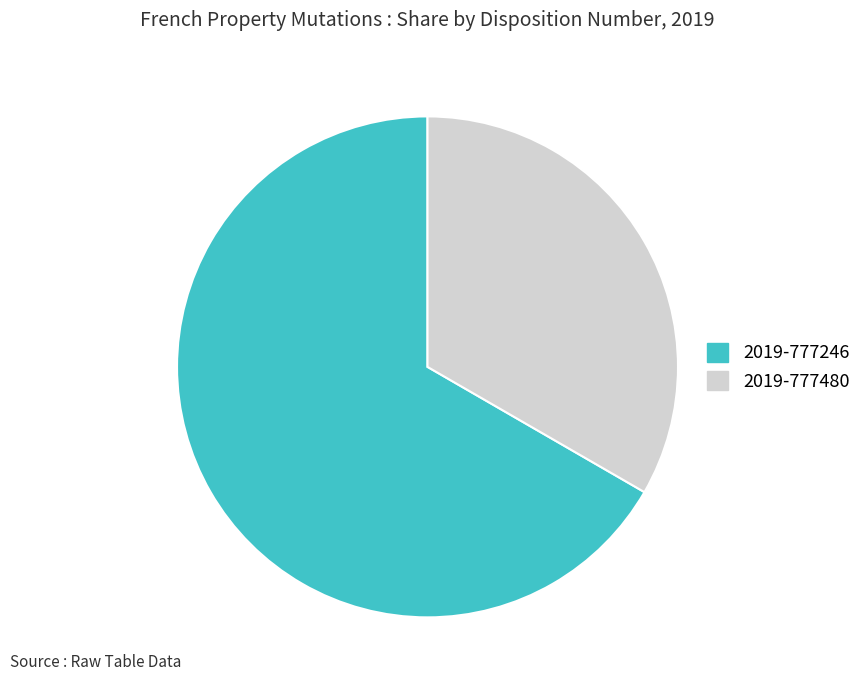

Is it true that 2019-777246 is 67% of the pie?

True